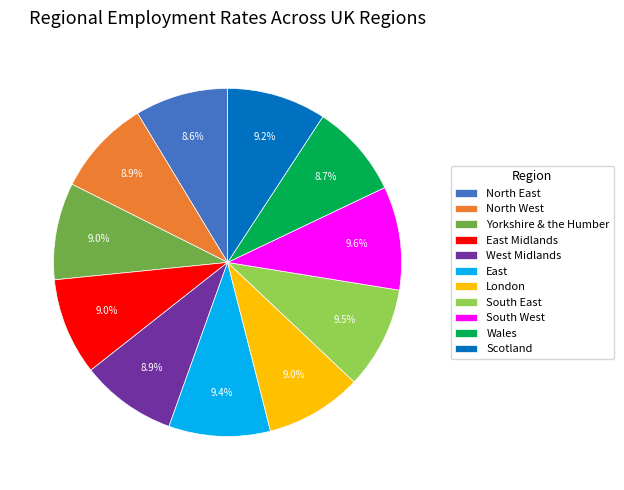

What percentage is NOT represented by North West?

91.1%